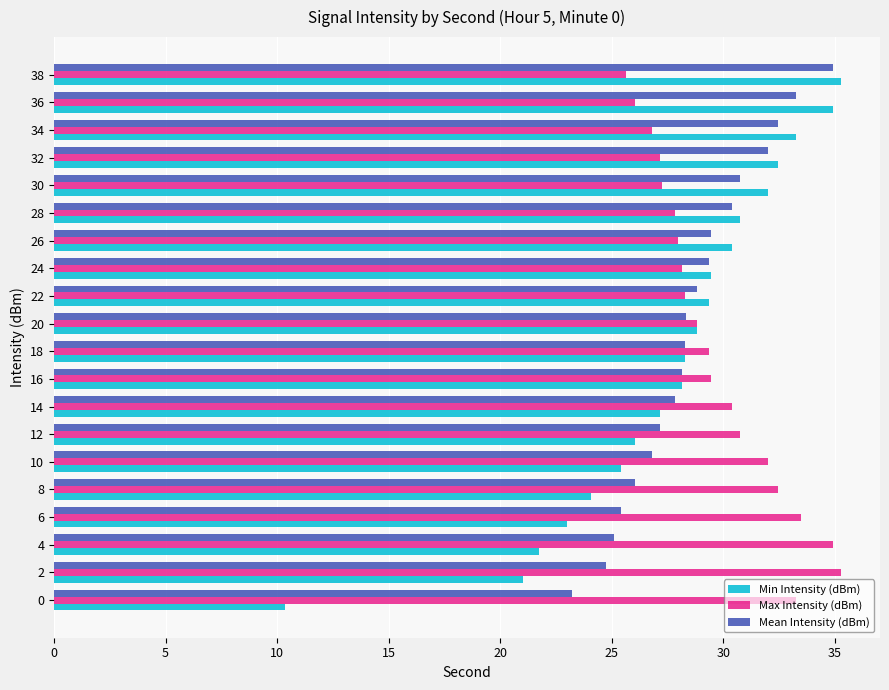

The value of Max Intensity (dBm) at 14 is 30.4. True or false?

True